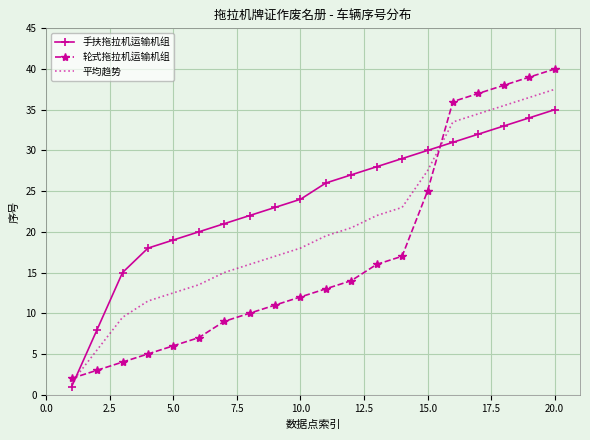

What are all the series names shown in the legend?

手扶拖拉机运输机组, 轮式拖拉机运输机组, 平均趋势